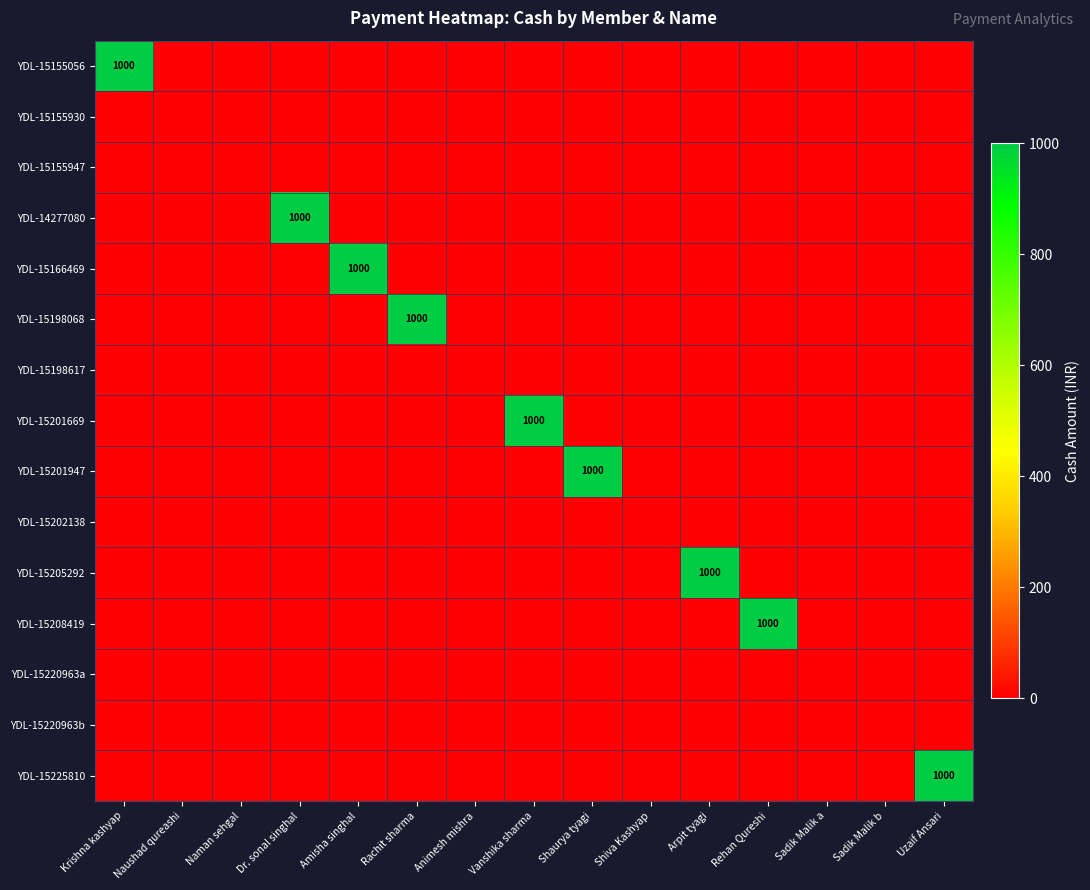

The value of YDL-15198068 at Animesh mishra is 368. True or false?

False